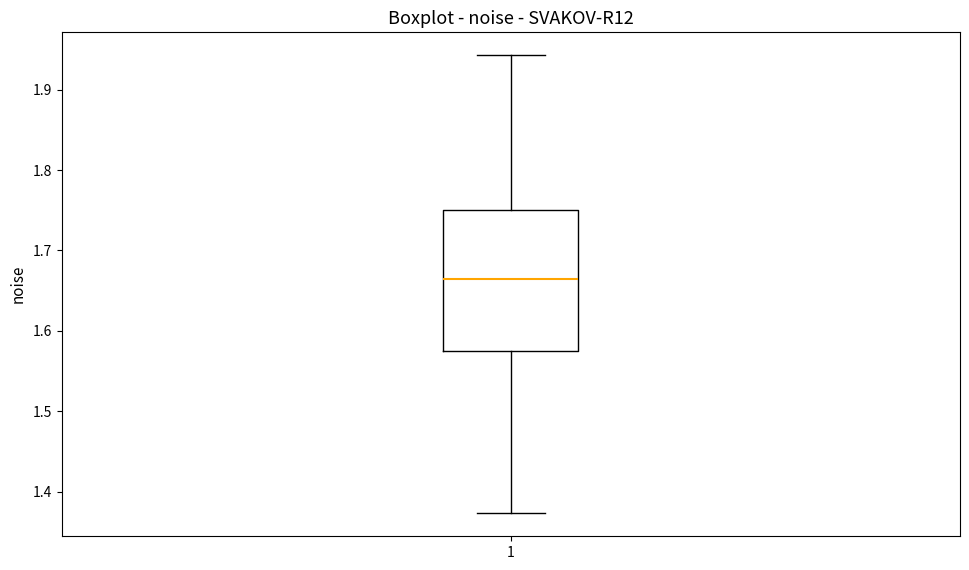

Where does the upper whisker of the box at x = 1 end on the y-axis? The values are not printed on the chart, so give them approximately, as read against the axis.

1.94